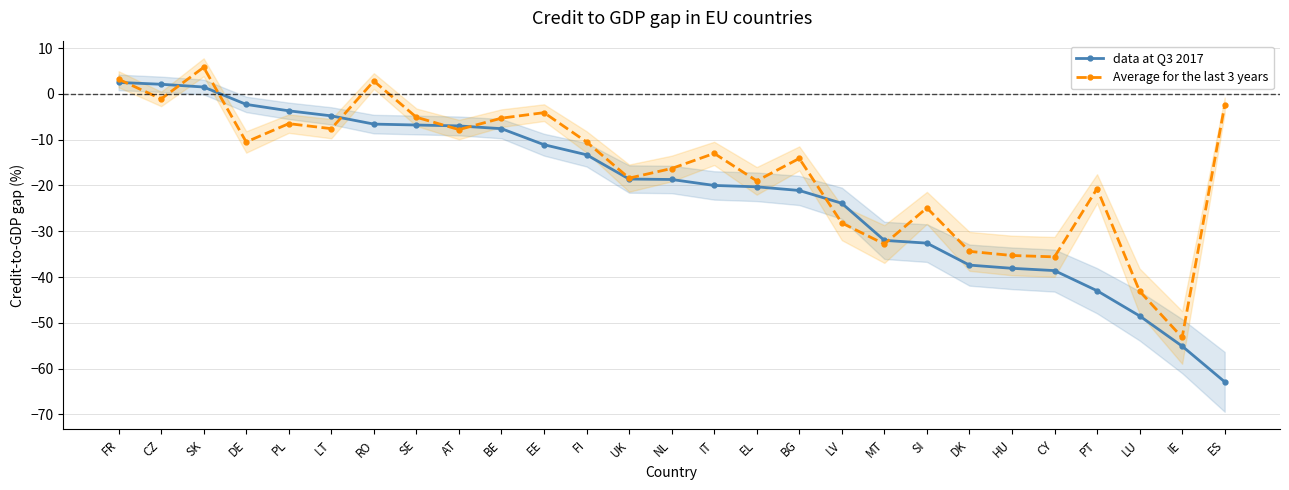

At which label is Average for the last 3 years closest to -23?

SI